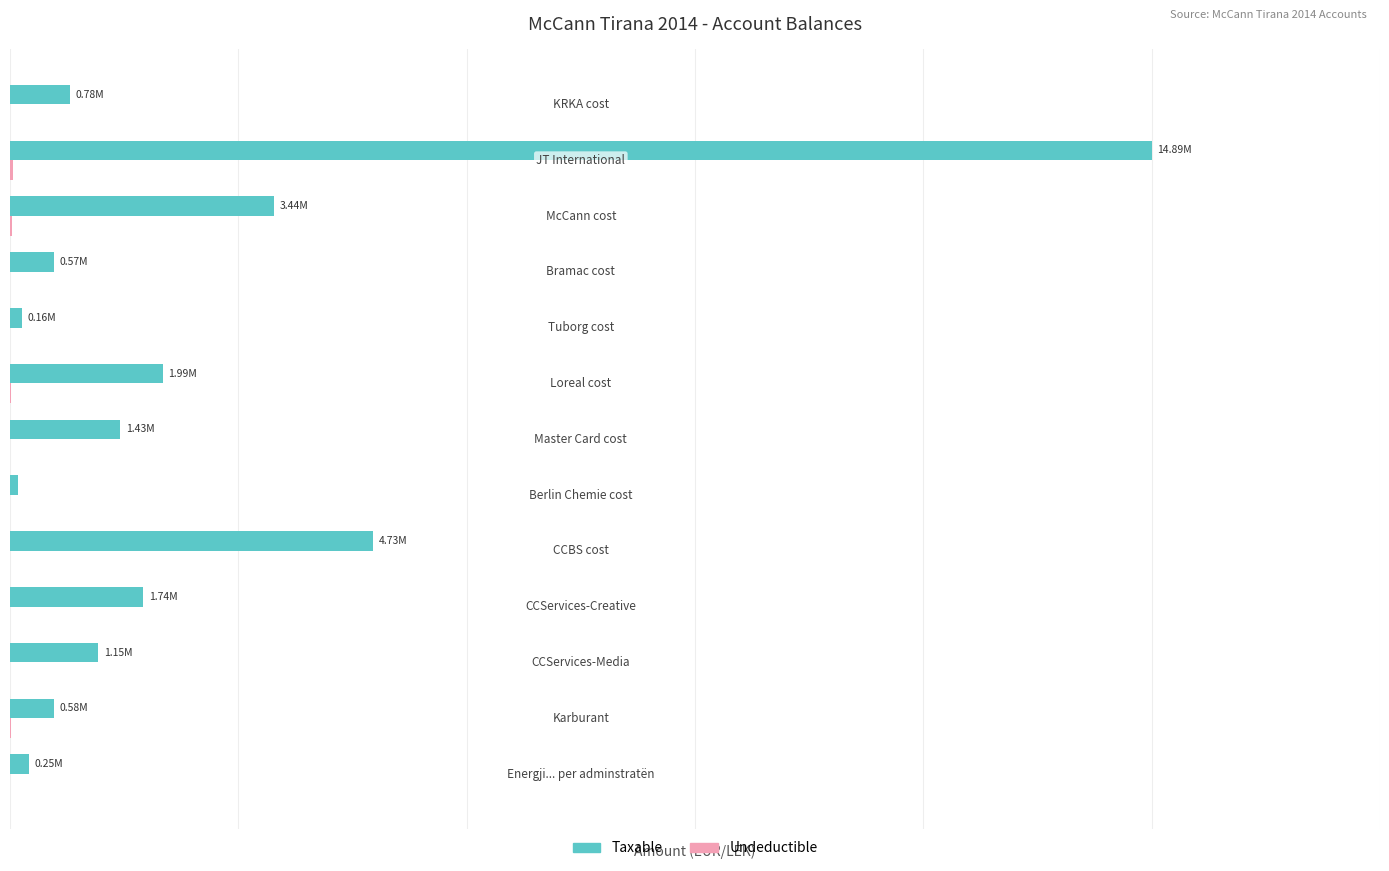

What is the maximum value for Undeductible?

0.3